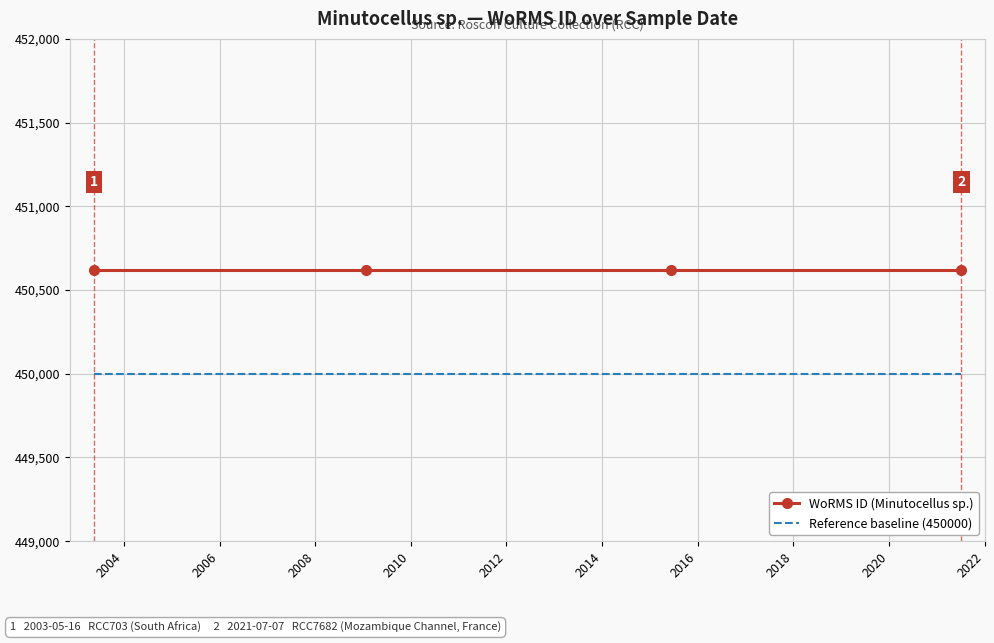

True or false: WoRMS ID (Minutocellus sp.) and Reference baseline (450000) intersect in this chart.

False